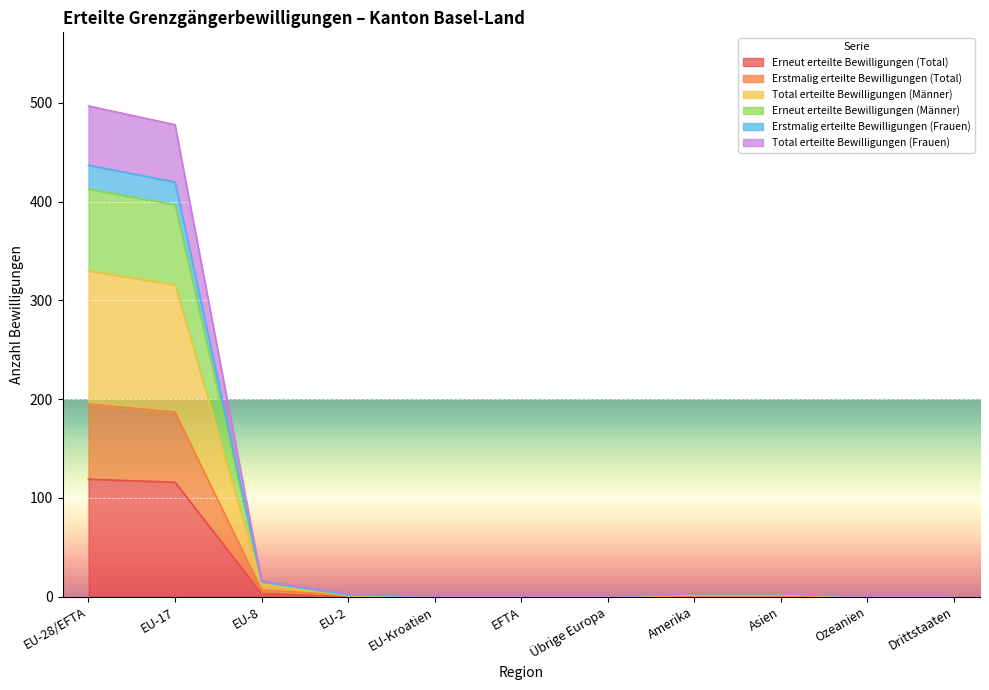

What is the highest value of the Erneut erteilte Bewilligungen (Total) series?

119